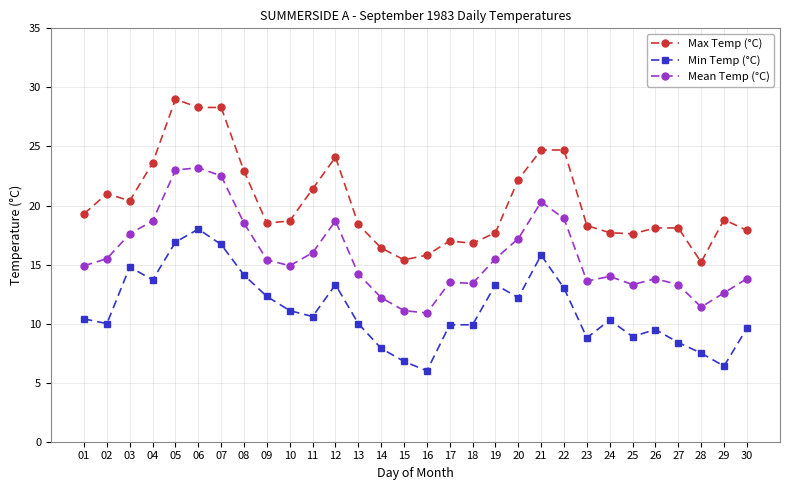

How many distinct data groups are displayed?

3